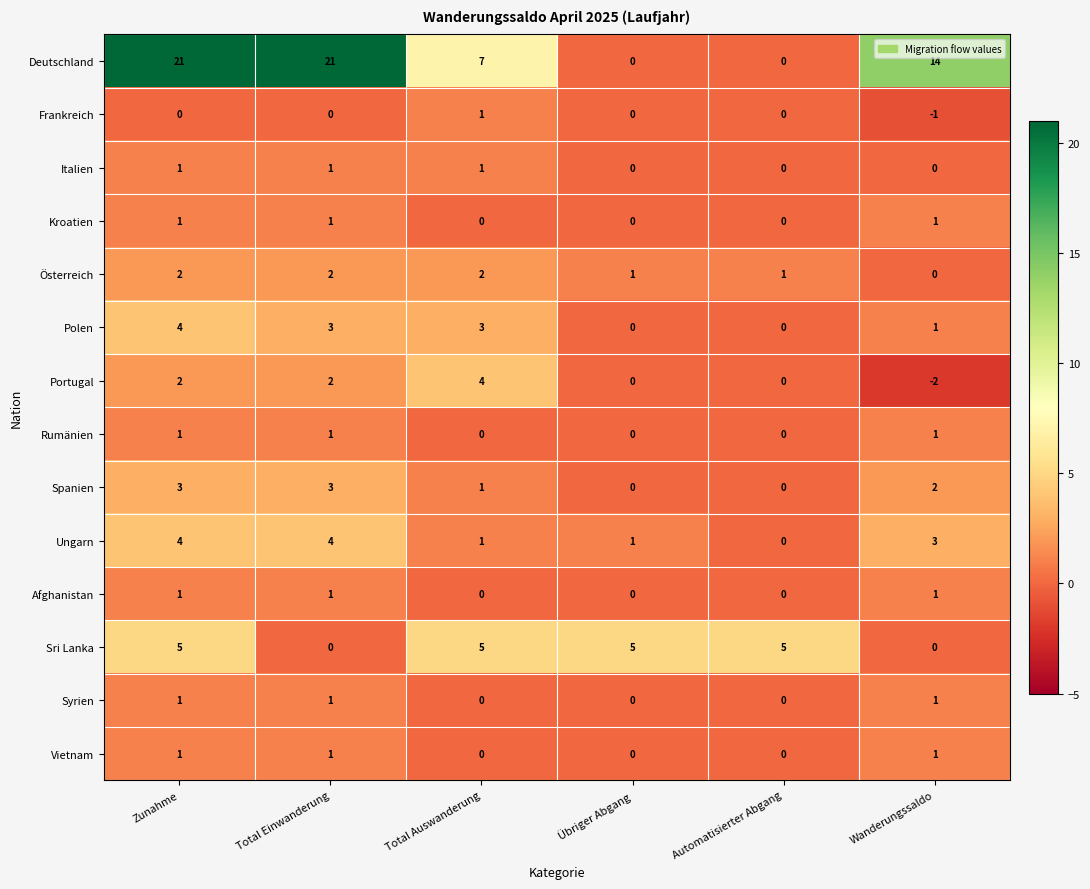

How many data points in Afghanistan are less than 1?

3